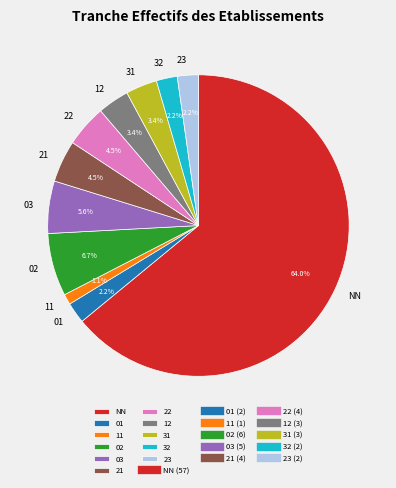

Which slice is the smallest?

11